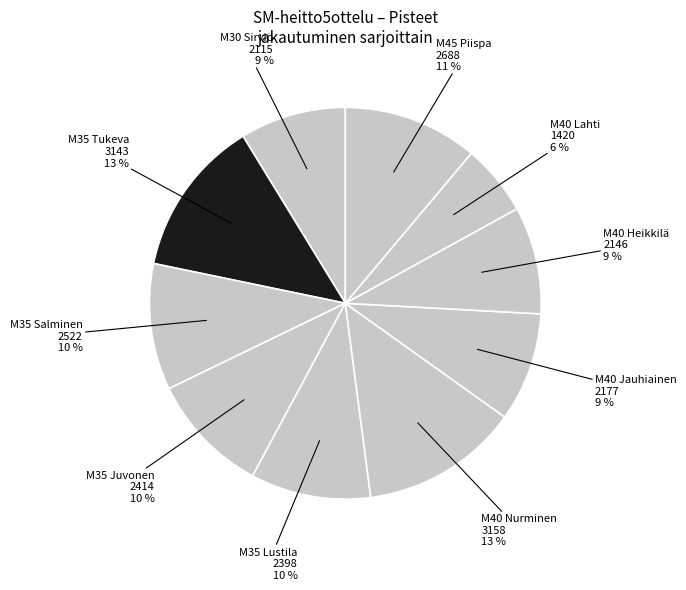

Count the number of slices in the pie.

10